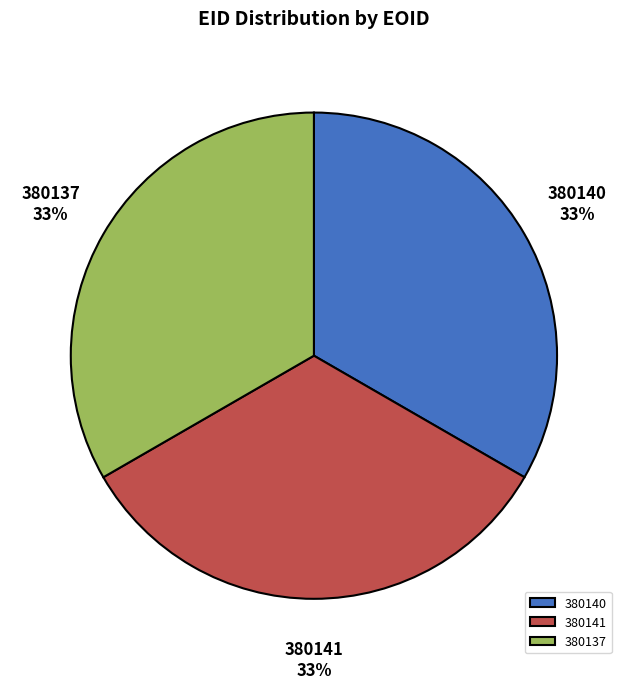

Approximately how many times larger is the value at 380140 compared to 380137?

1.0